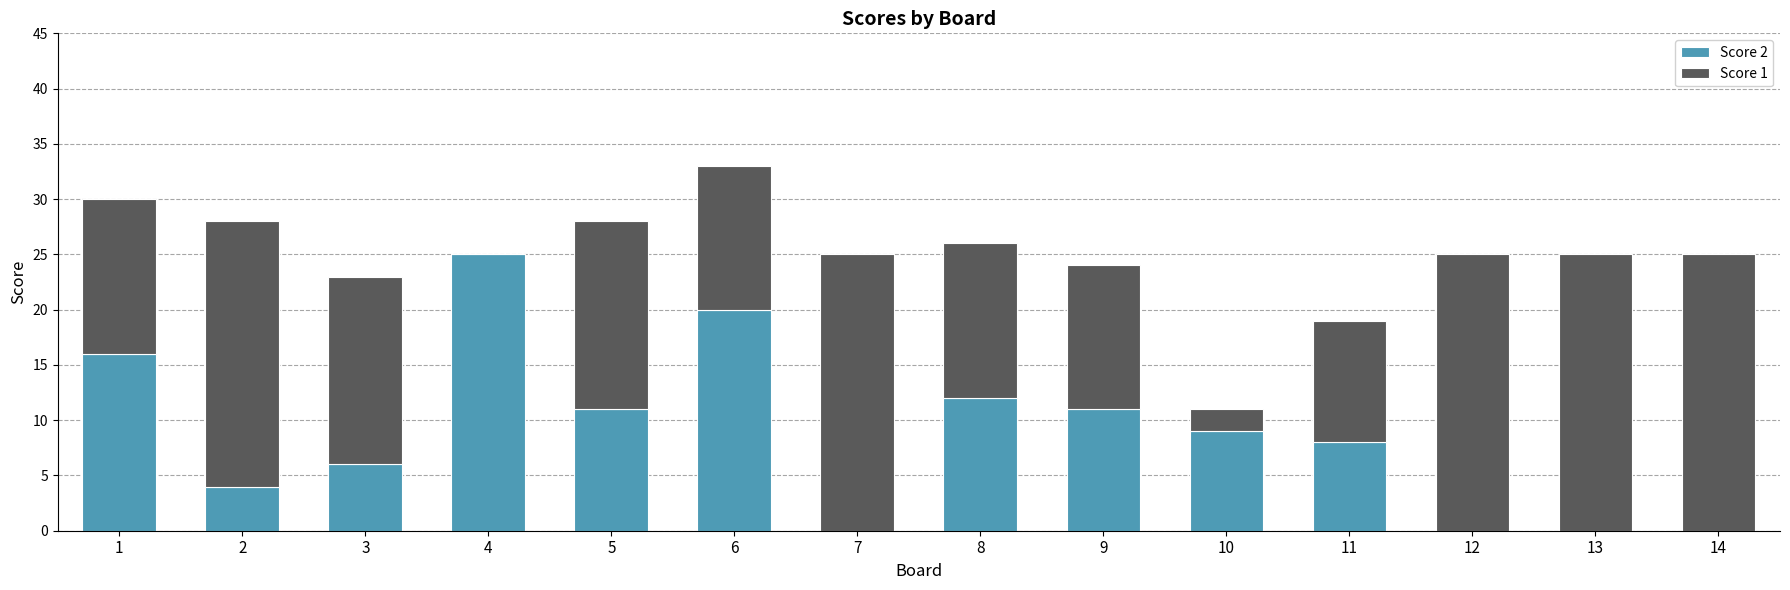

What is the total value across all series at 3?

23